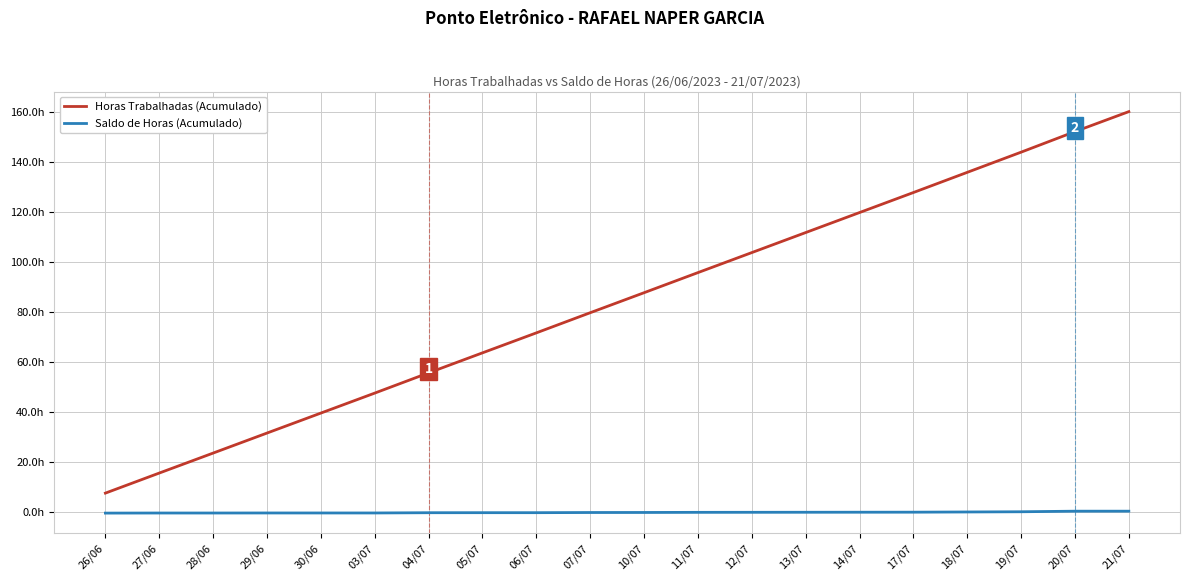

What are all the series names shown in the legend?

Horas Trabalhadas (Acumulado), Saldo de Horas (Acumulado)